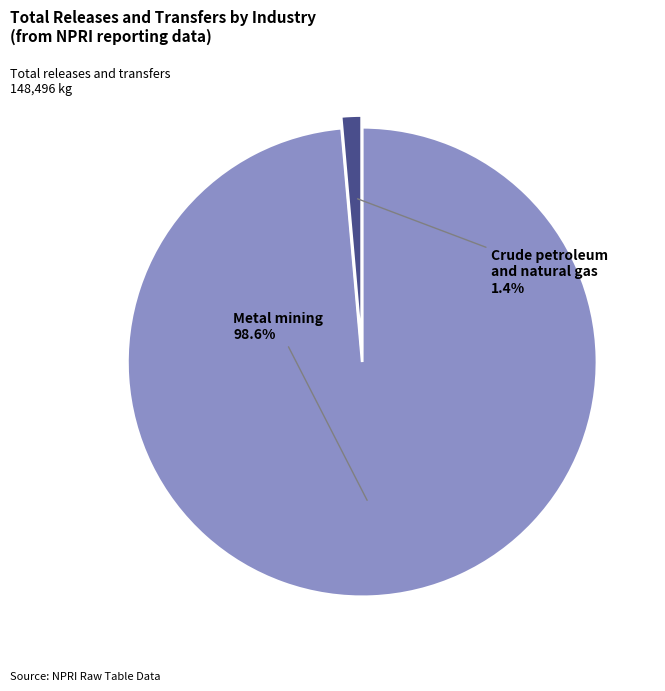

Is there a majority slice in this chart?

Yes